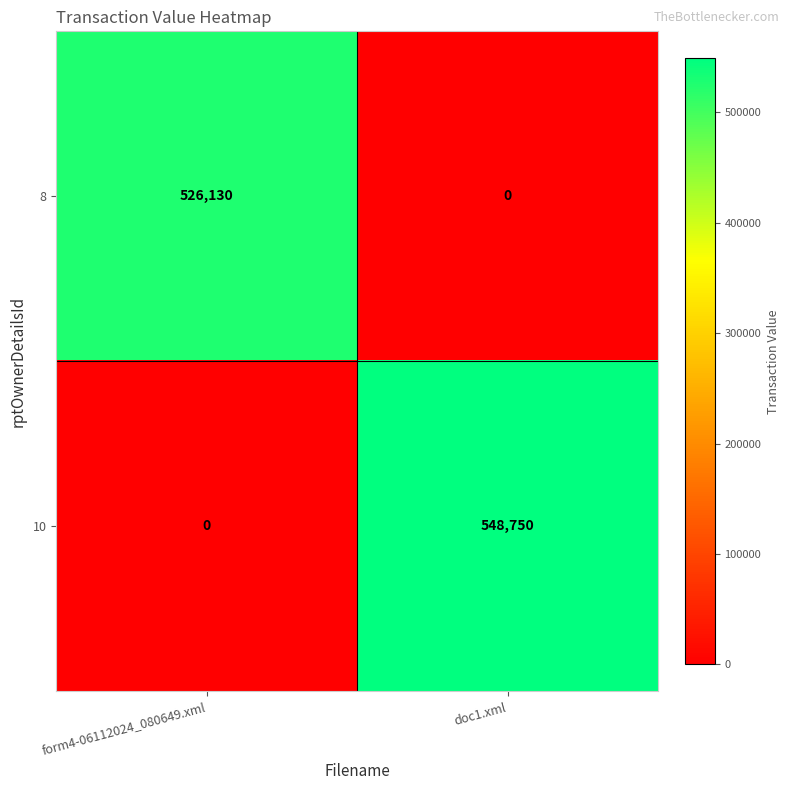

At which label does 8 reach its peak?

form4-06112024_080649.xml